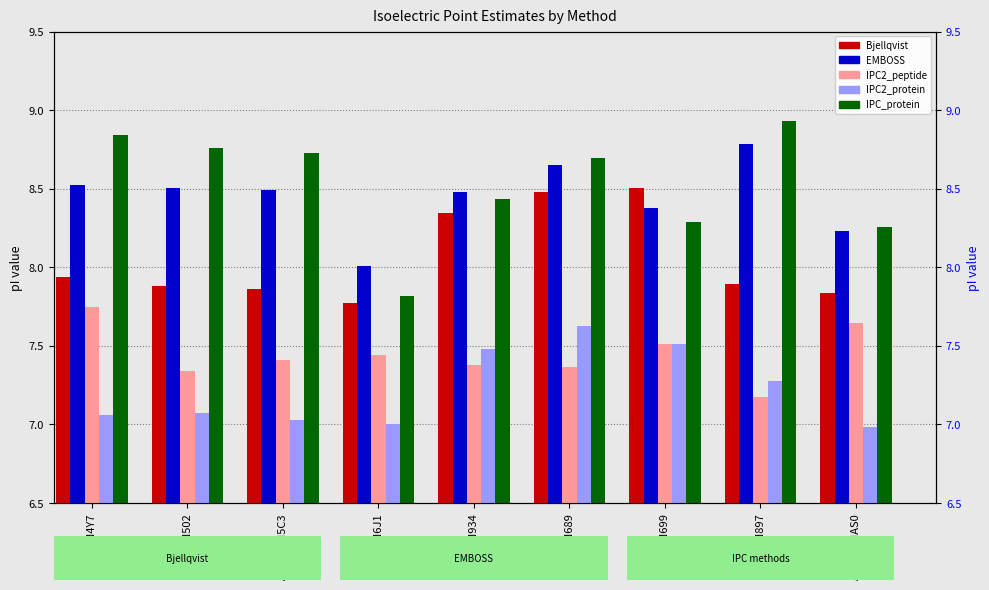

The value of IPC2_peptide at A0A5B9N6J1 is 7.4. True or false?

True